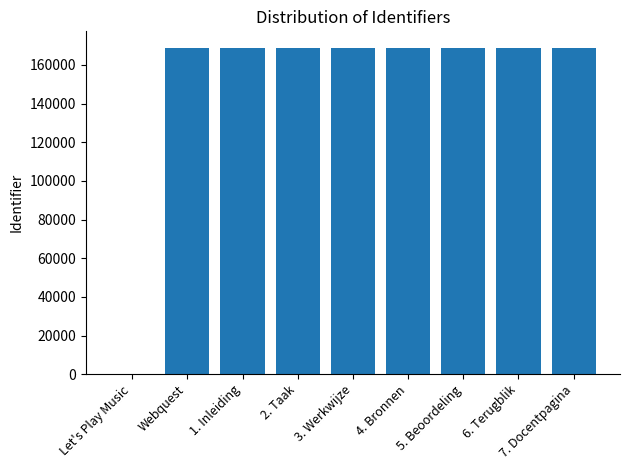

What is the change in value from 1. Inleiding to 4. Bronnen?

+3